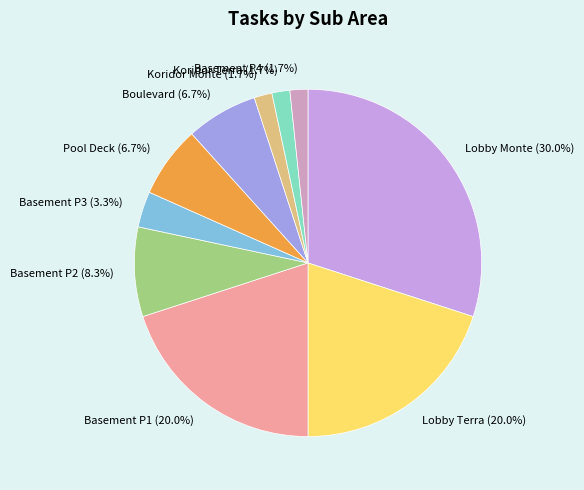

Which category has the biggest portion of the pie?

Lobby Monte